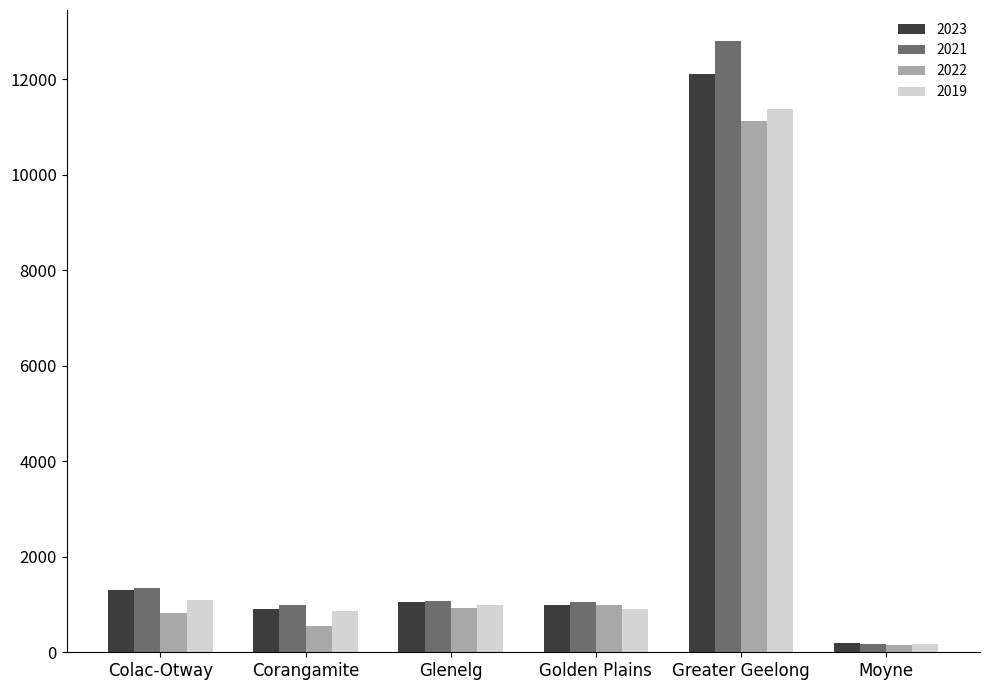

Is the value of 2022 at Moyne greater than the value of 2019 at Colac-Otway?

No